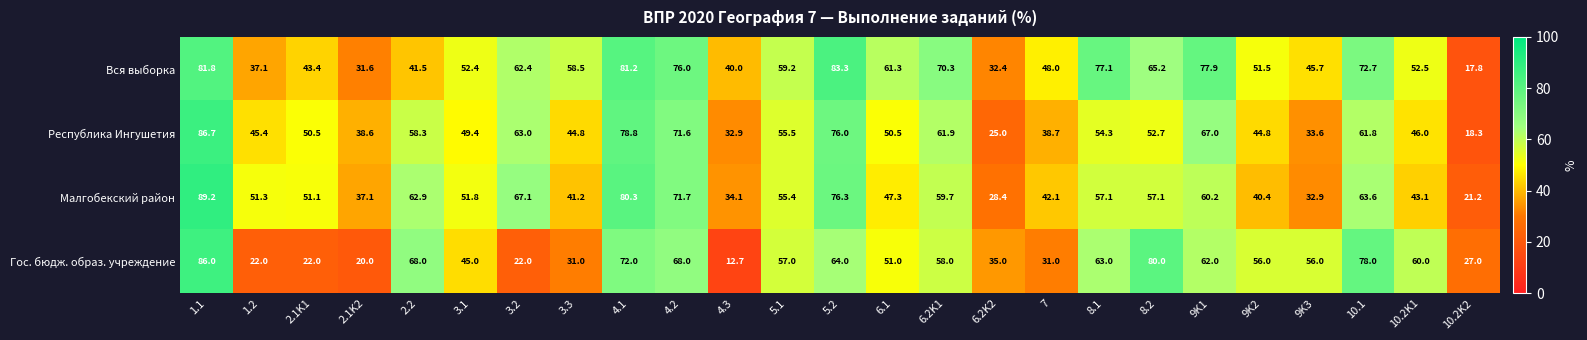

What is the difference between the highest and lowest values at 5.1?

3.8